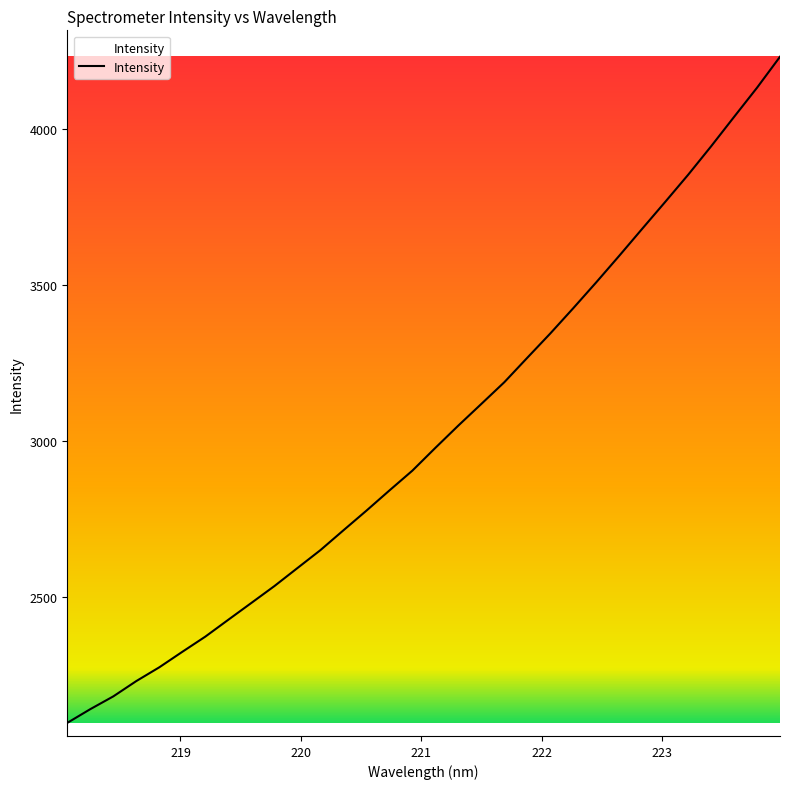

What is the smallest value displayed?

2097.2